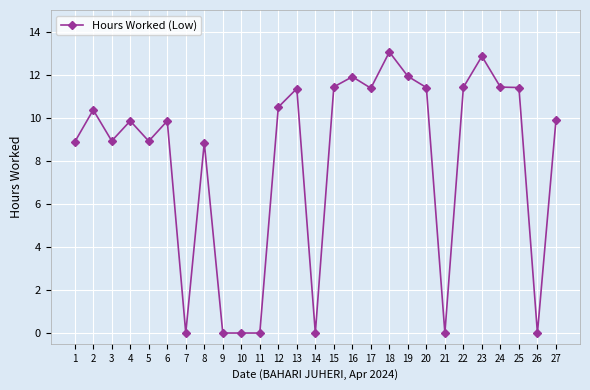

What is the maximum value shown in the chart?

13.1